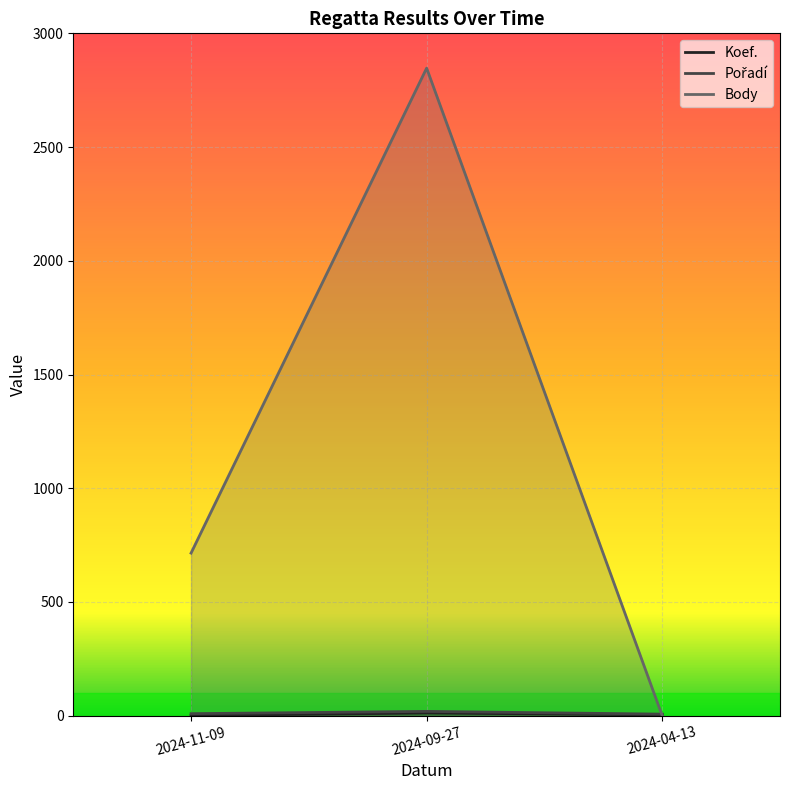

At how many categories does at least one series exceed 1500?

1